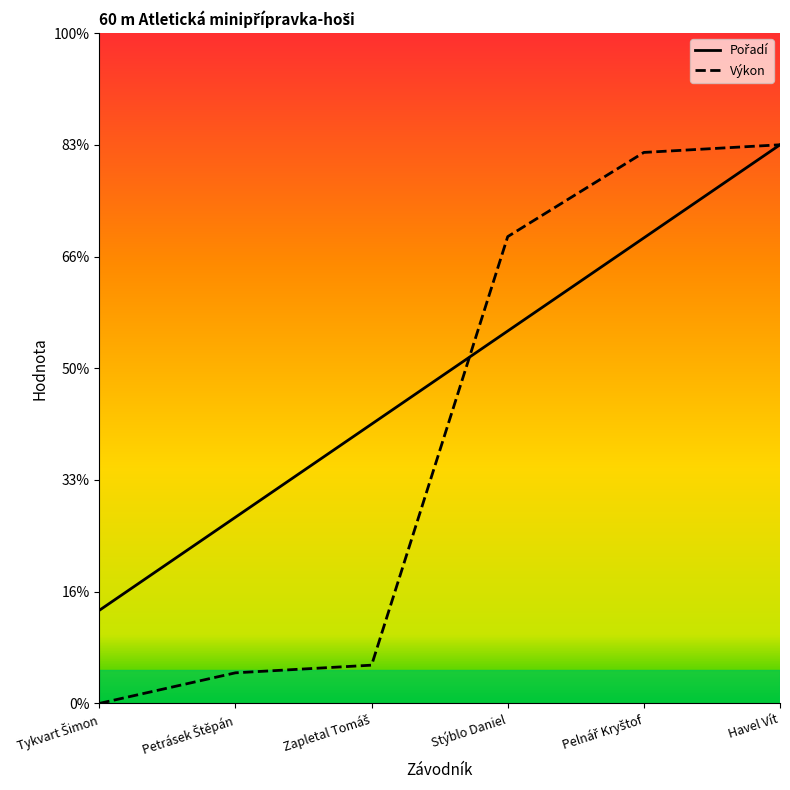

Between Pelnář Kryštof and Petrásek Štěpán, which is larger?

Pelnář Kryštof